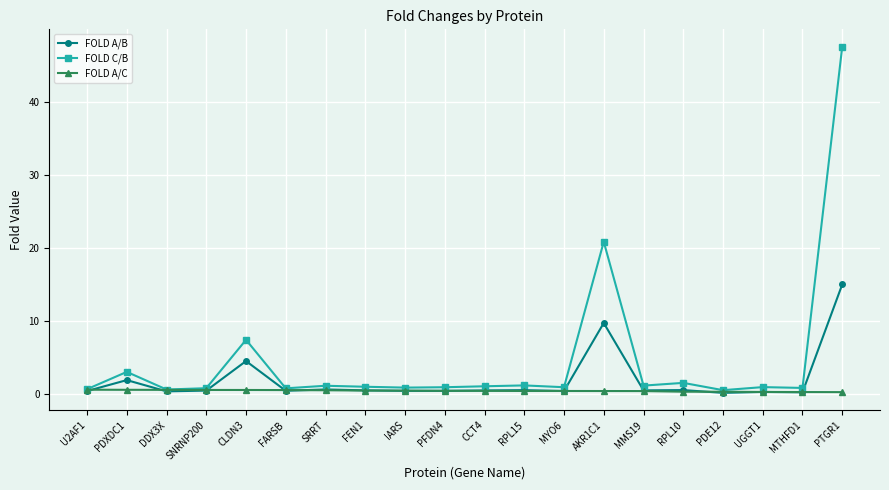

True or false: FOLD A/B has more than 0 interior local peaks.

True